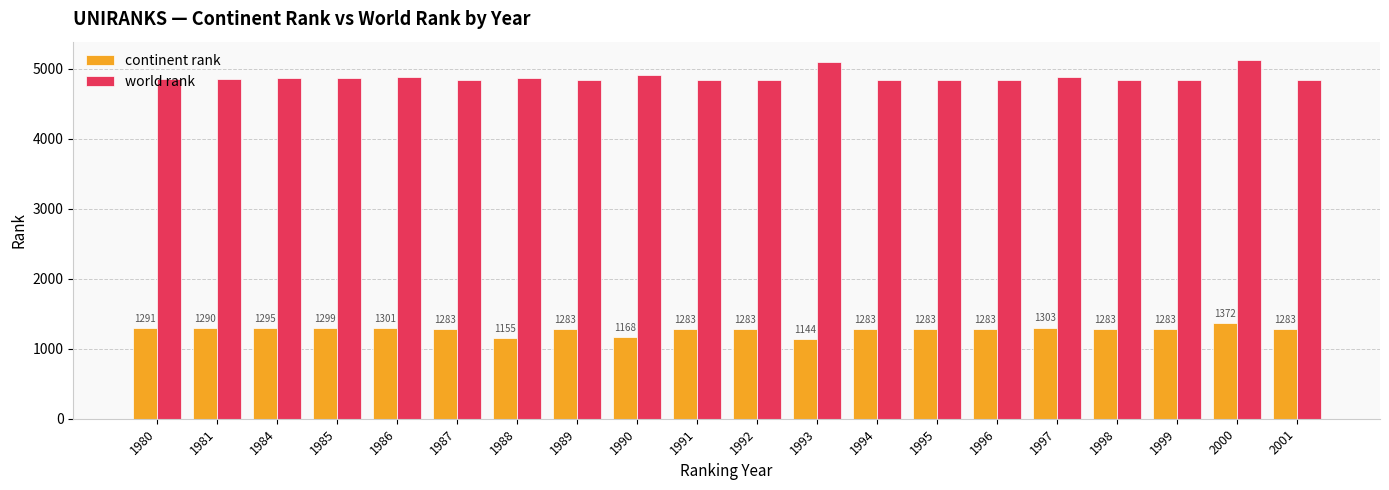

What are all the series names shown in the legend?

continent rank, world rank